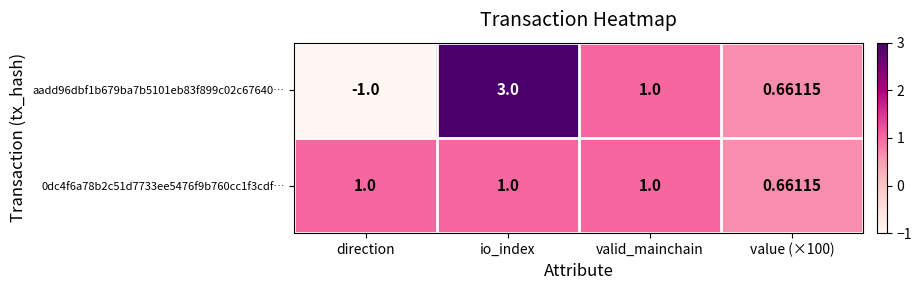

Which label corresponds to the largest value in the chart?

io_index